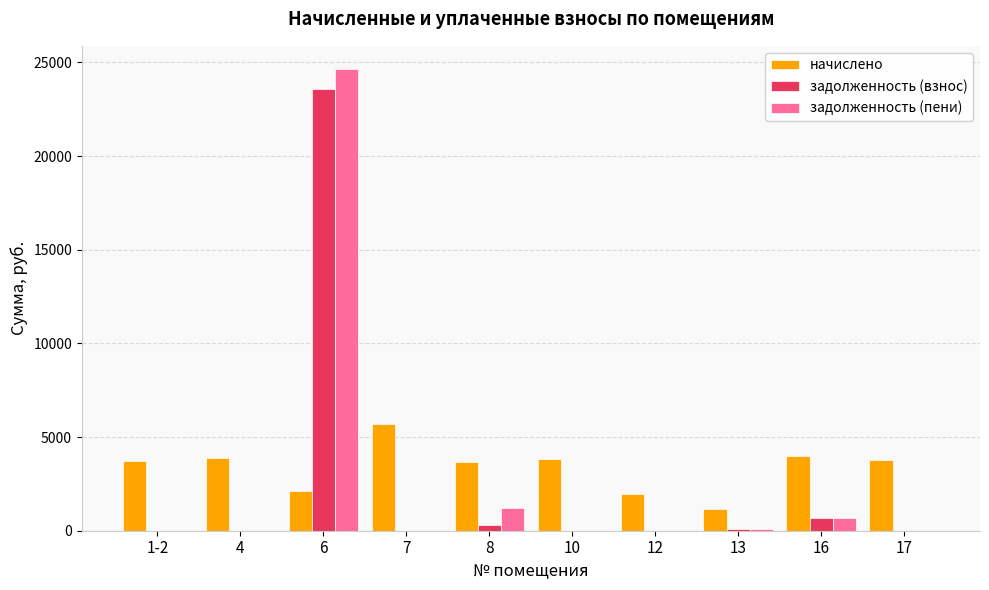

Which series changed the most between 7 and 10?

начислено